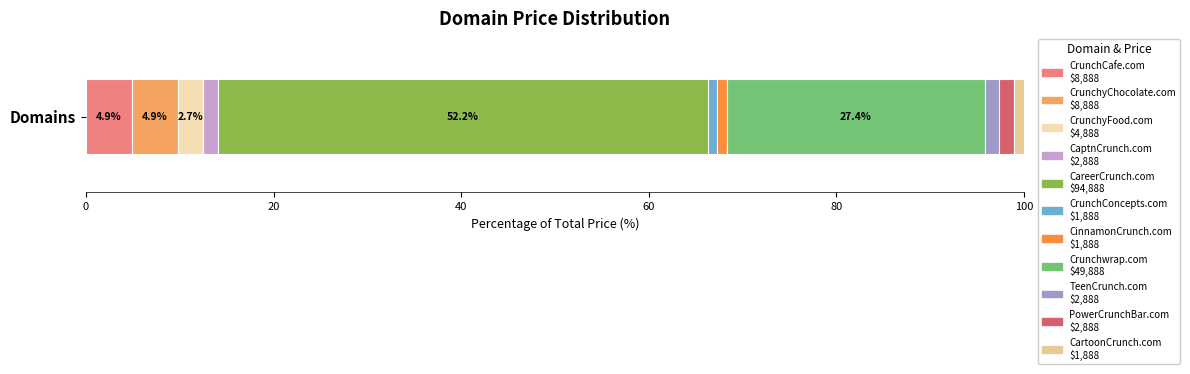

How many data points does each series have?

1